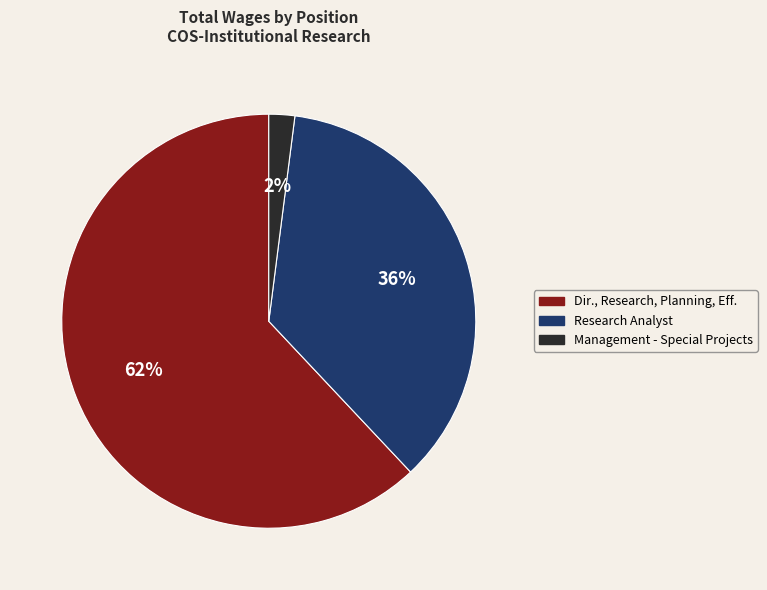

What is the smallest slice in the pie chart?

Management - Special Projects